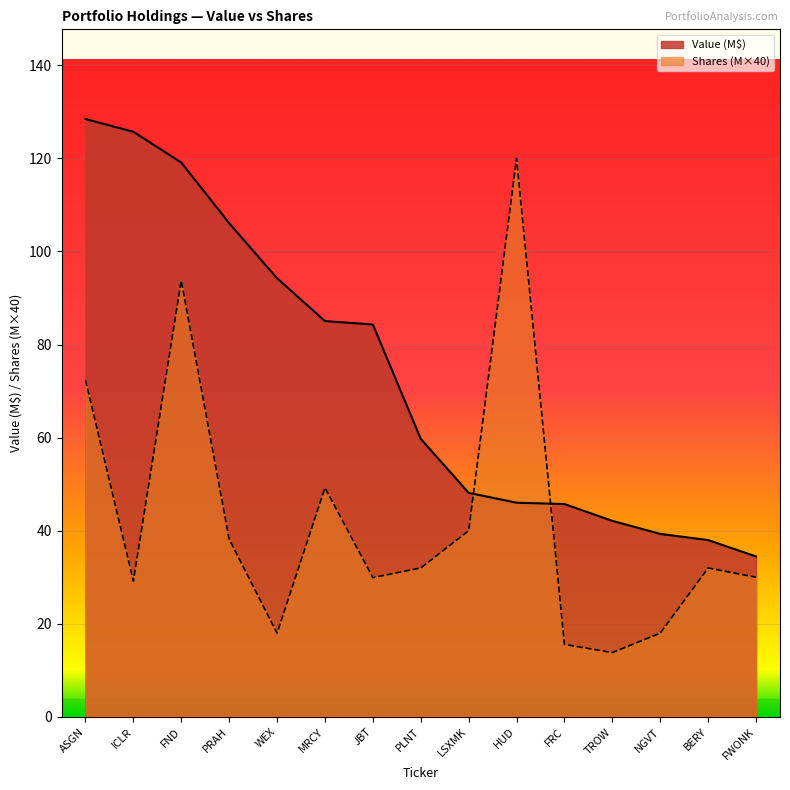

What is the label of the 7th point from the left?

JBT